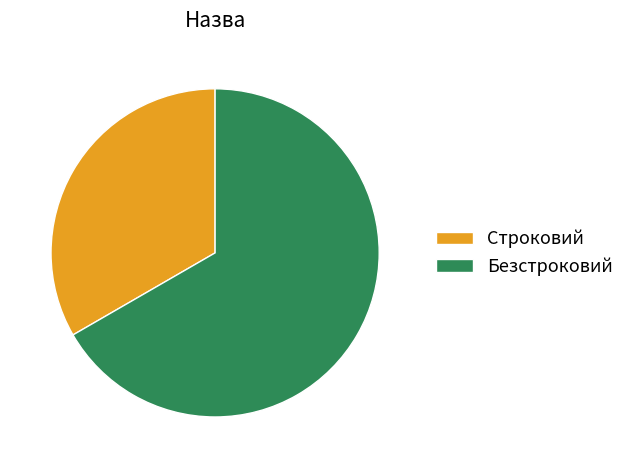

Is it true that Безстроковий is 67% of the pie?

True